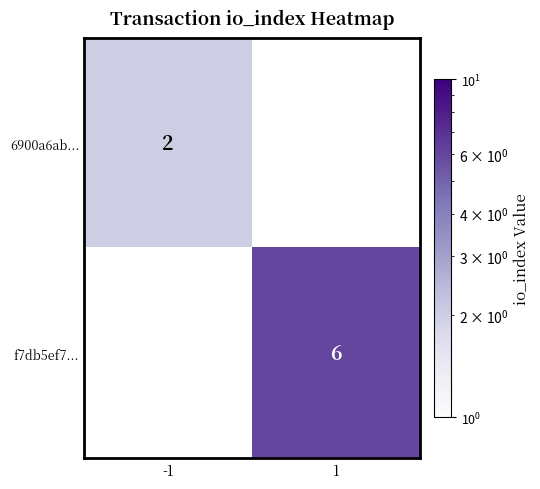

Which label corresponds to the smallest value in the chart?

-1